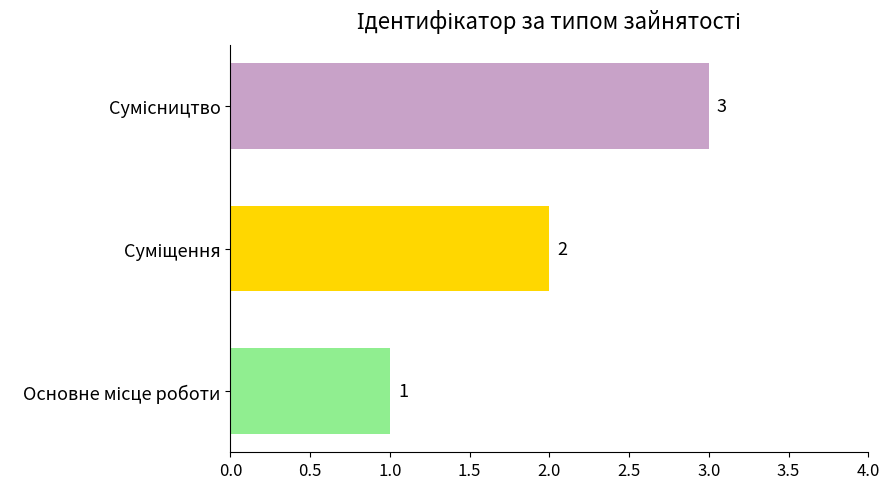

What is the sum of all values?

6